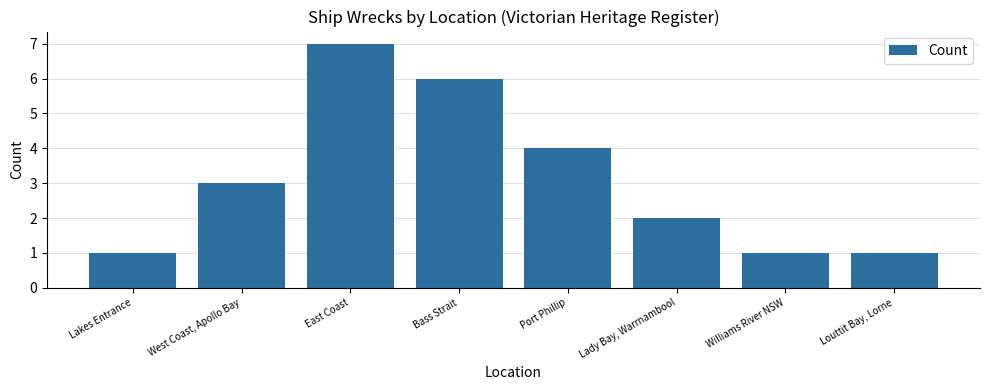

What is the sum of the values at Port Phillip and Lady Bay, Warrnambool?

6